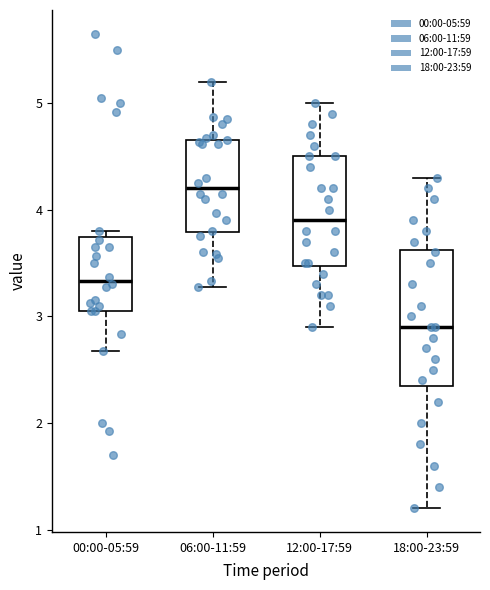

Where does the lower whisker of the box for 18:00-23:59 end on the y-axis? The values are not printed on the chart, so give them approximately, as read against the axis.

1.2